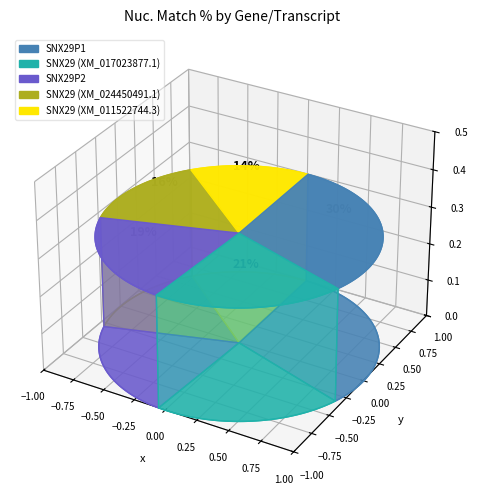

How much of the chart is everything except SNX29P2?

80.7%